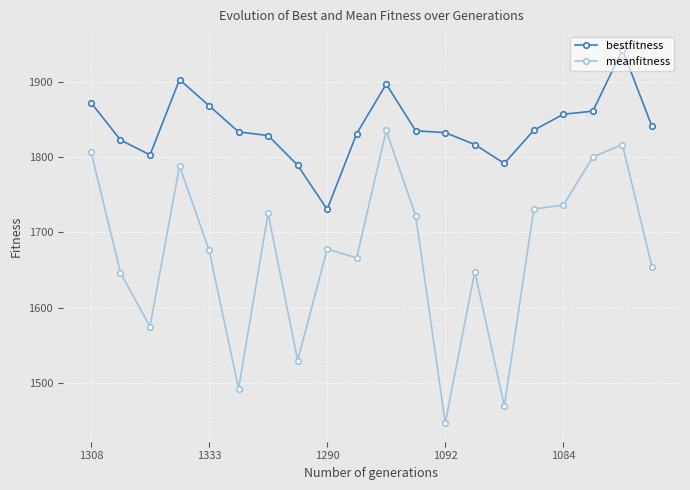

How many data points in bestfitness are above 1835?

10